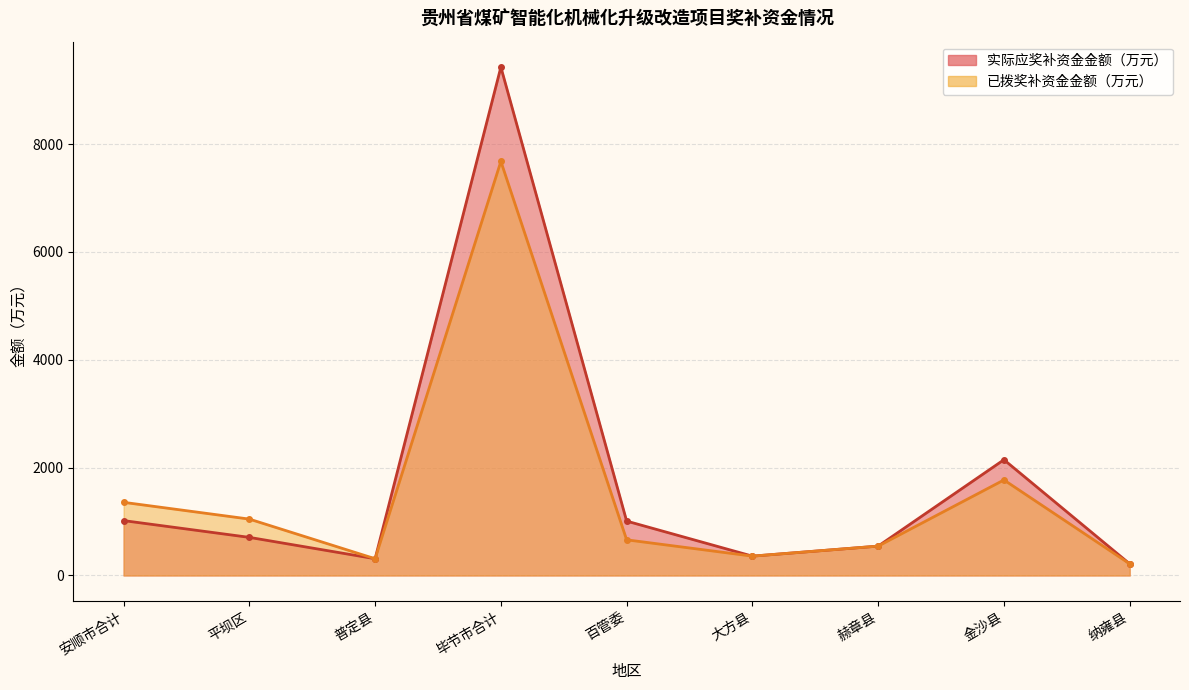

Which series has the largest total across all categories?

实际应奖补资金金额（万元）